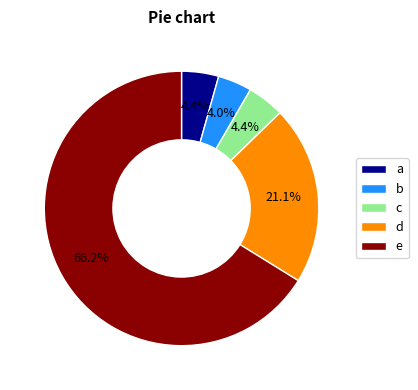

Between a and e, which is larger?

e